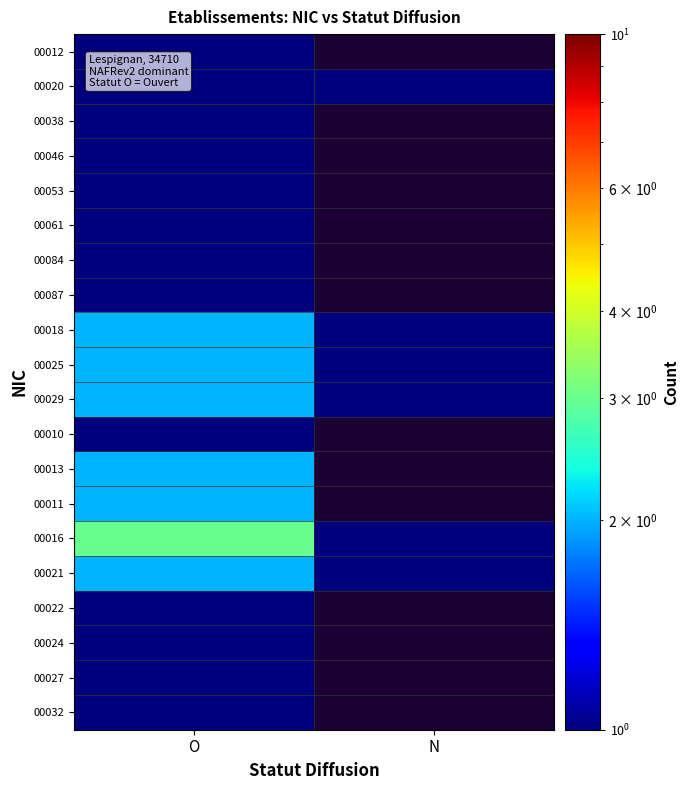

What is the difference between the highest and lowest values at O?

2.0